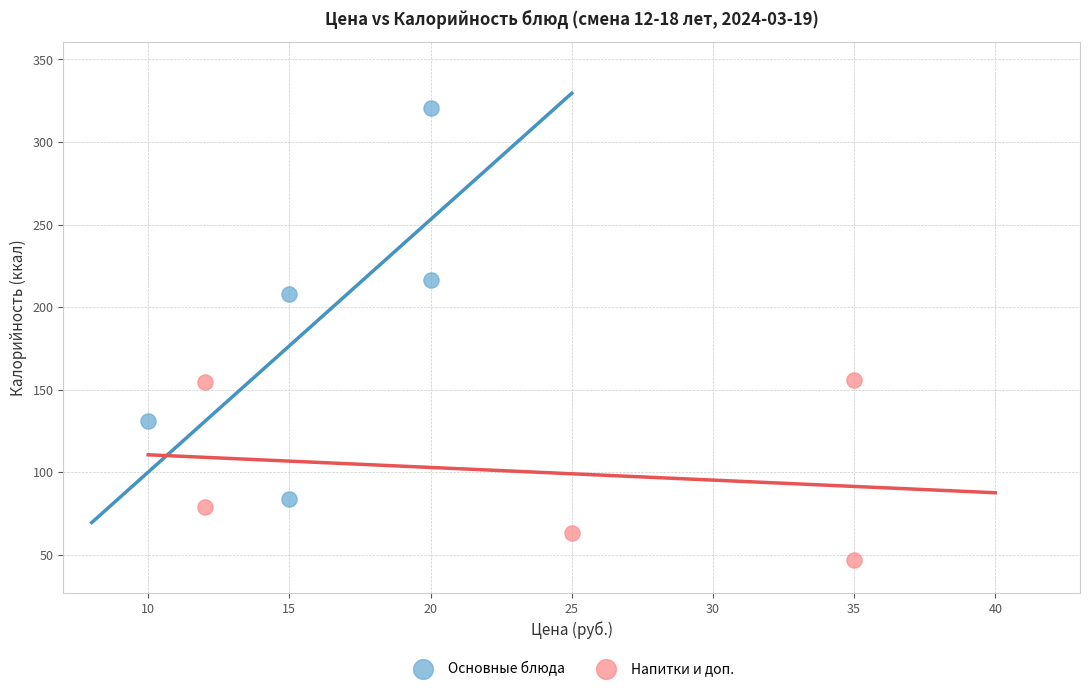

Which series reaches the maximum Y coordinate?

Основные блюда